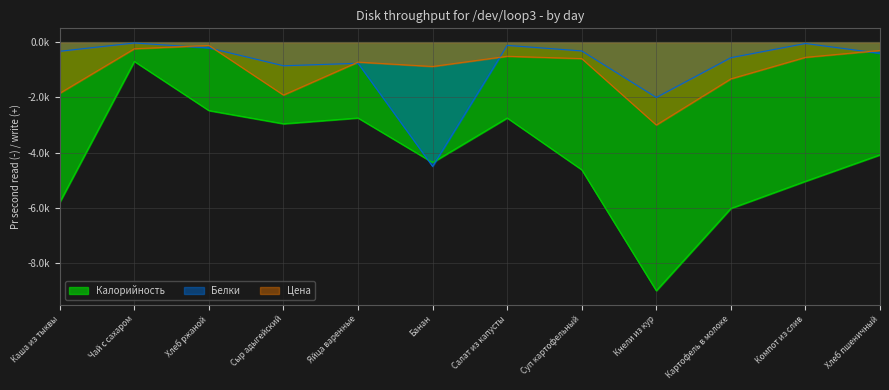

Which has a higher value, Хлеб ржаной or Хлеб пшеничный?

Хлеб ржаной